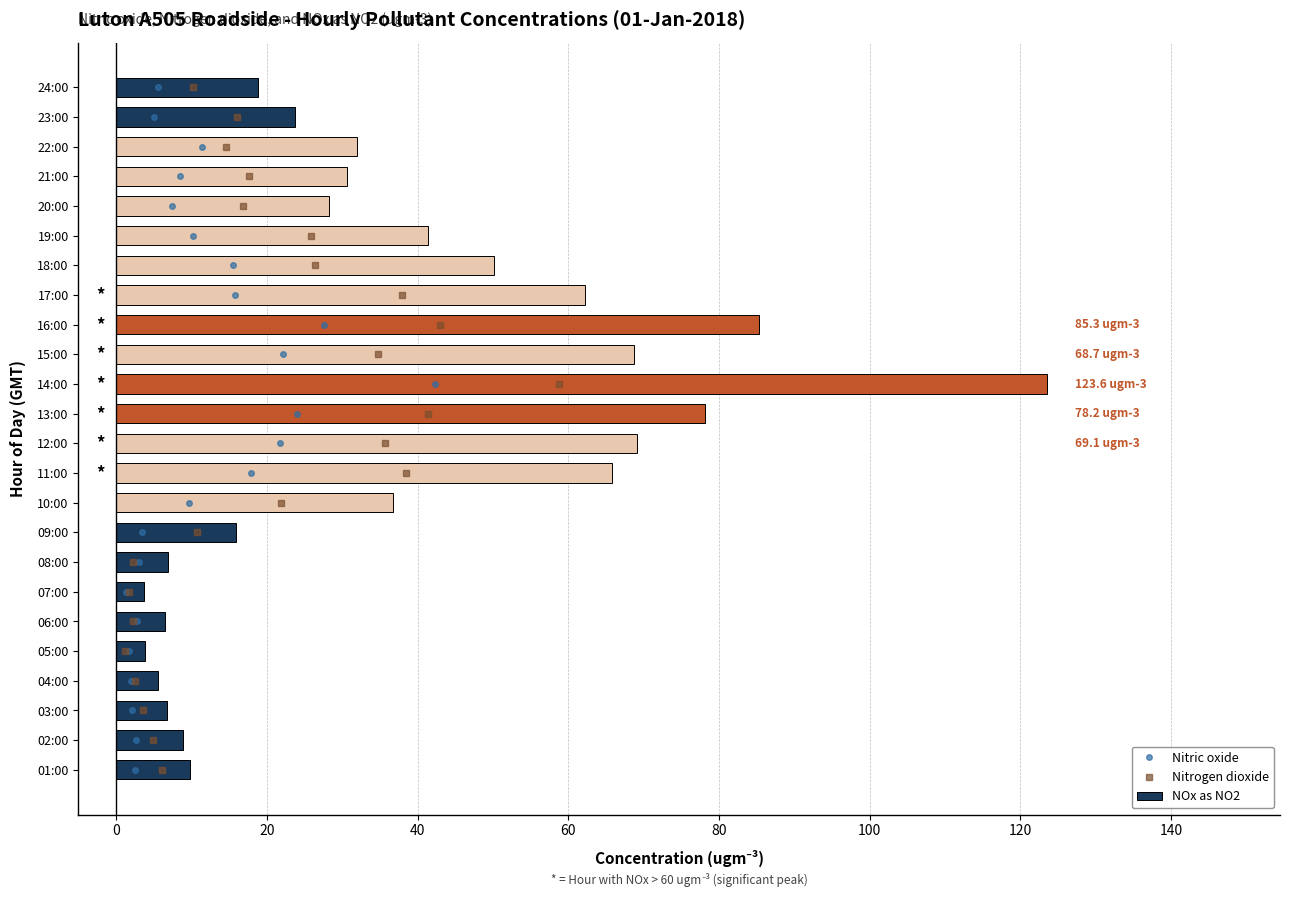

The NOx as NO2 series shows 23.6 at 11:00. True or false?

False